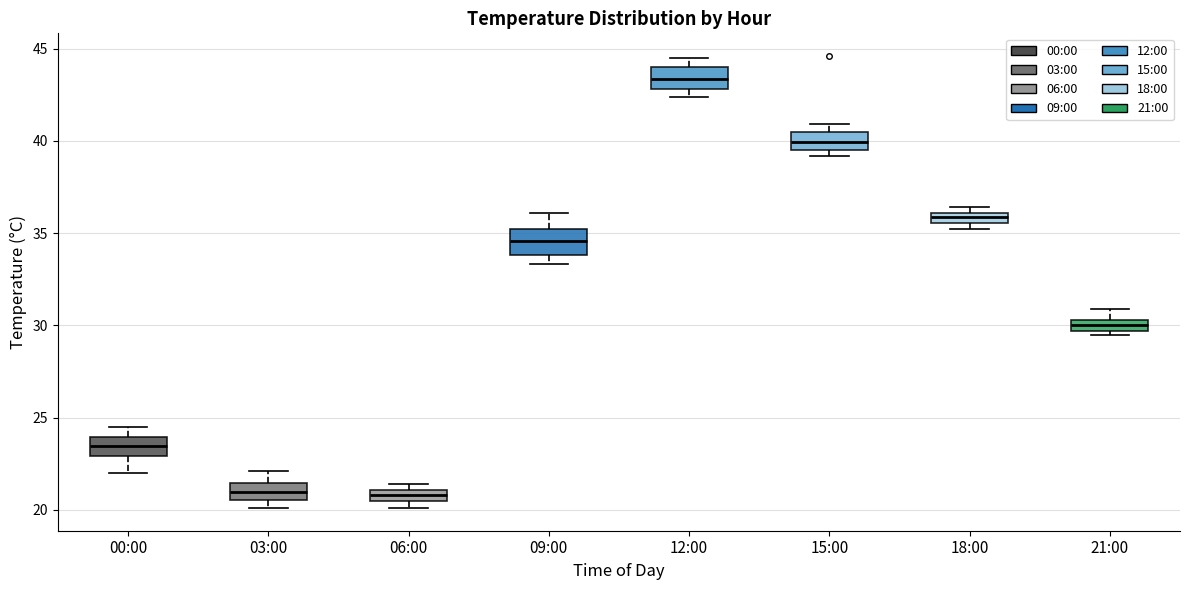

Where does the median line of the box for 00:00 sit on the y-axis? The values are not printed on the chart, so give them approximately, as read against the axis.

23.5